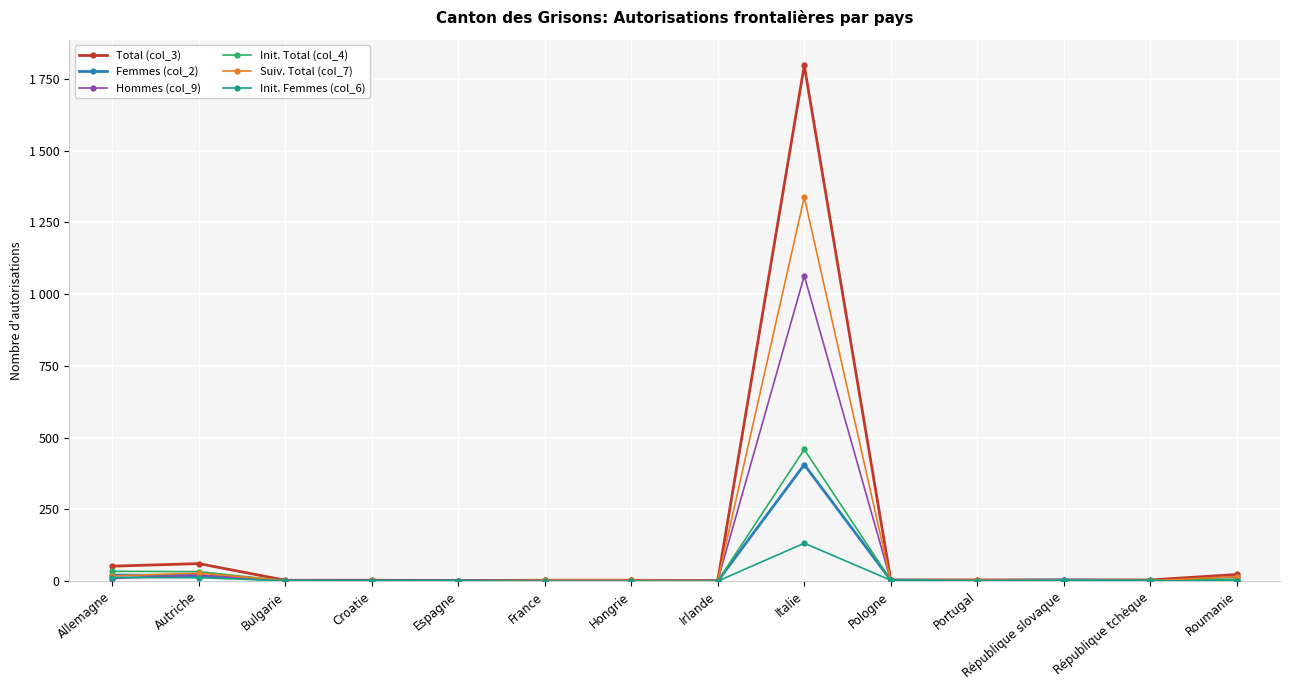

Reading left to right, what are all the values shown in this chart?

Total (col_3): 52	61	3	3	2	3	3	2	1797	4	4	4	4	23
Femmes (col_2): 21	19	2	1	1	0	0	0	406	3	2	4	1	2
Hommes (col_9): 9	21	1	1	1	3	3	2	1064	1	2	0	1	15
Init. Total (col_4): 34	33	1	2	1	0	0	0	459	3	1	2	3	7
Suiv. Total (col_7): 18	28	2	1	1	3	3	2	1338	1	3	2	1	16
Init. Femmes (col_6): 12	12	1	1	1	0	0	0	132	3	1	2	1	1